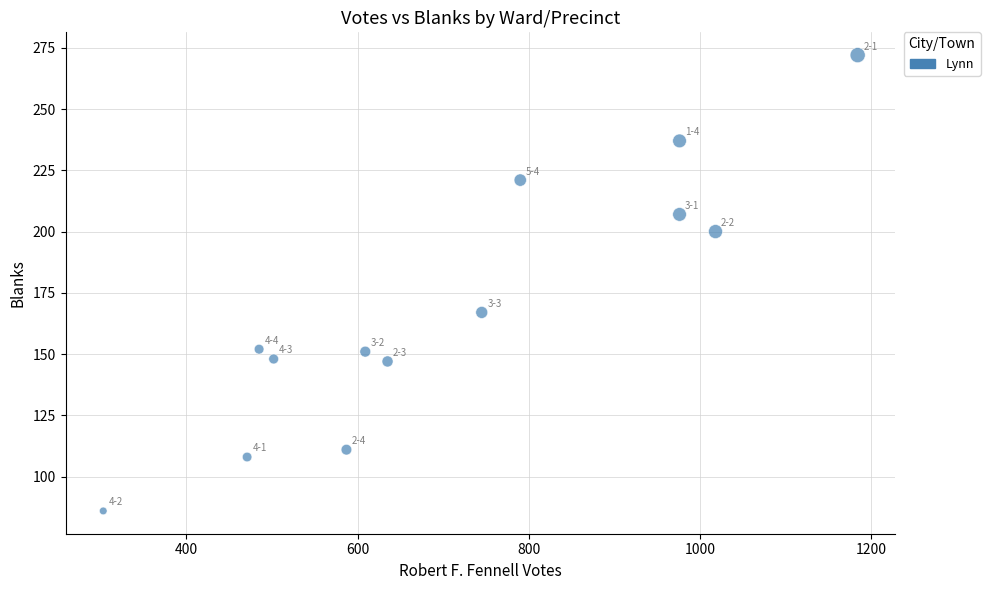

What Y value in the scatter plot is closest to 179?

167